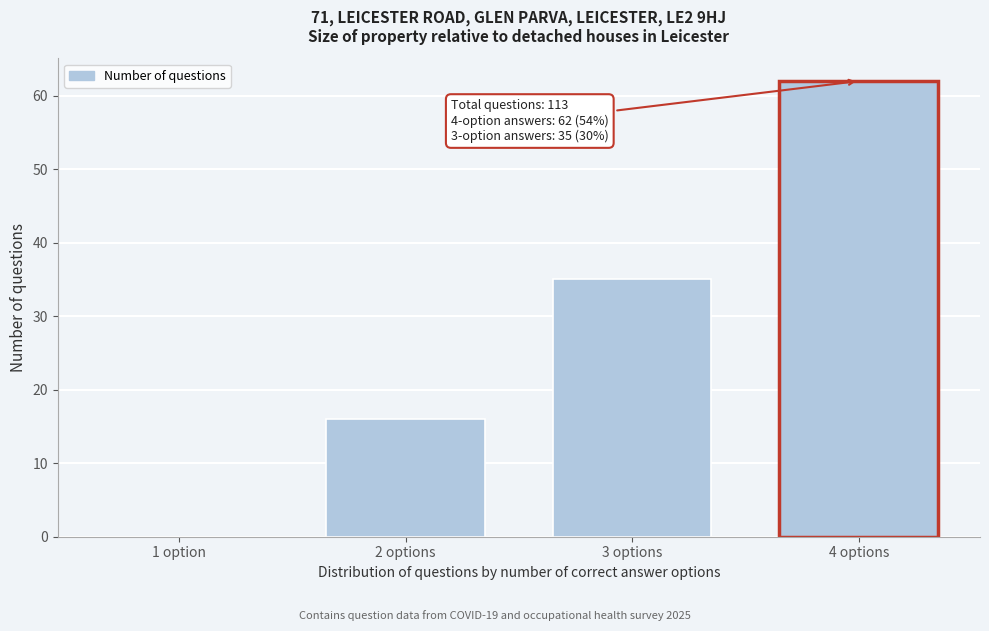

Reading right to left, extract all data points from this chart.

4 options=62	3 options=35	2 options=16	1 option=0